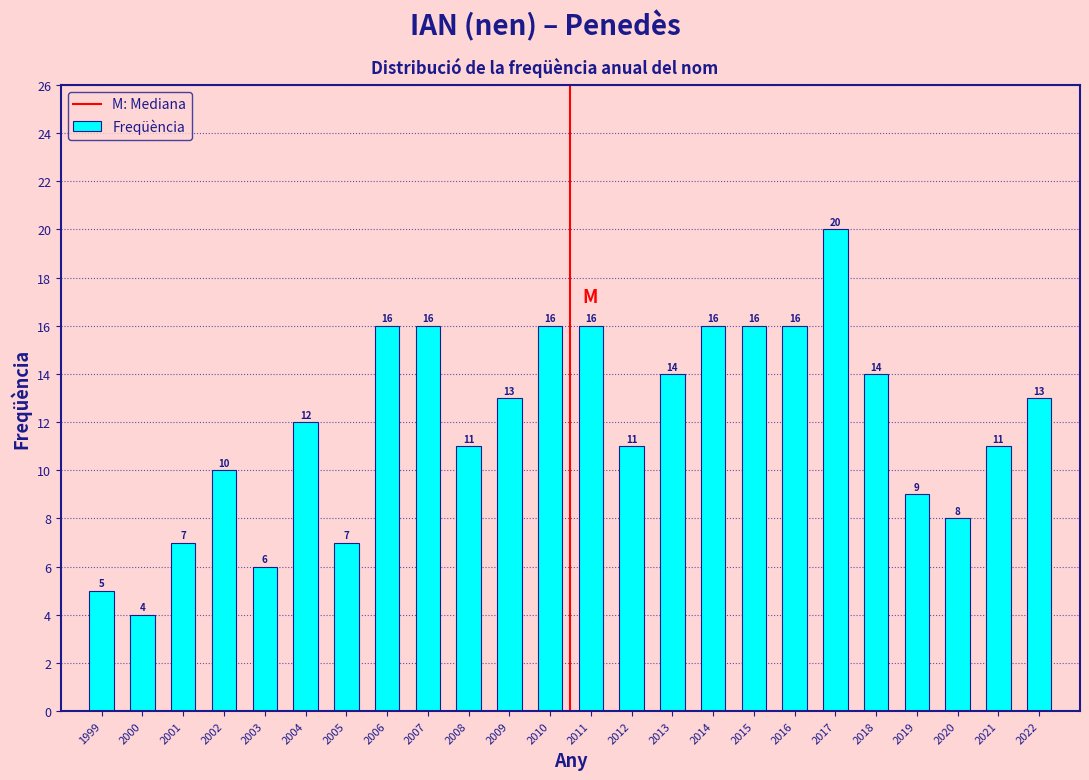

Reading left to right, extract all data points from this chart.

5	4	7	10	6	12	7	16	16	11	13	16	16	11	14	16	16	16	20	14	9	8	11	13